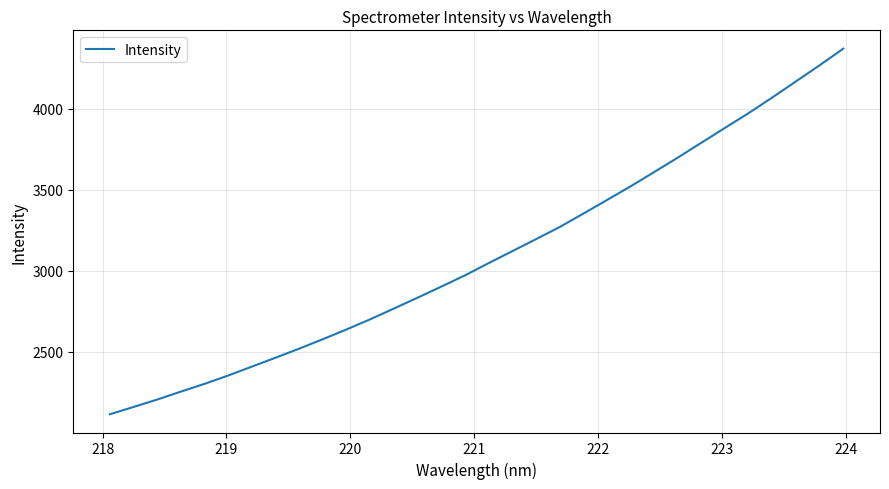

What is the greatest value displayed?

4371.1